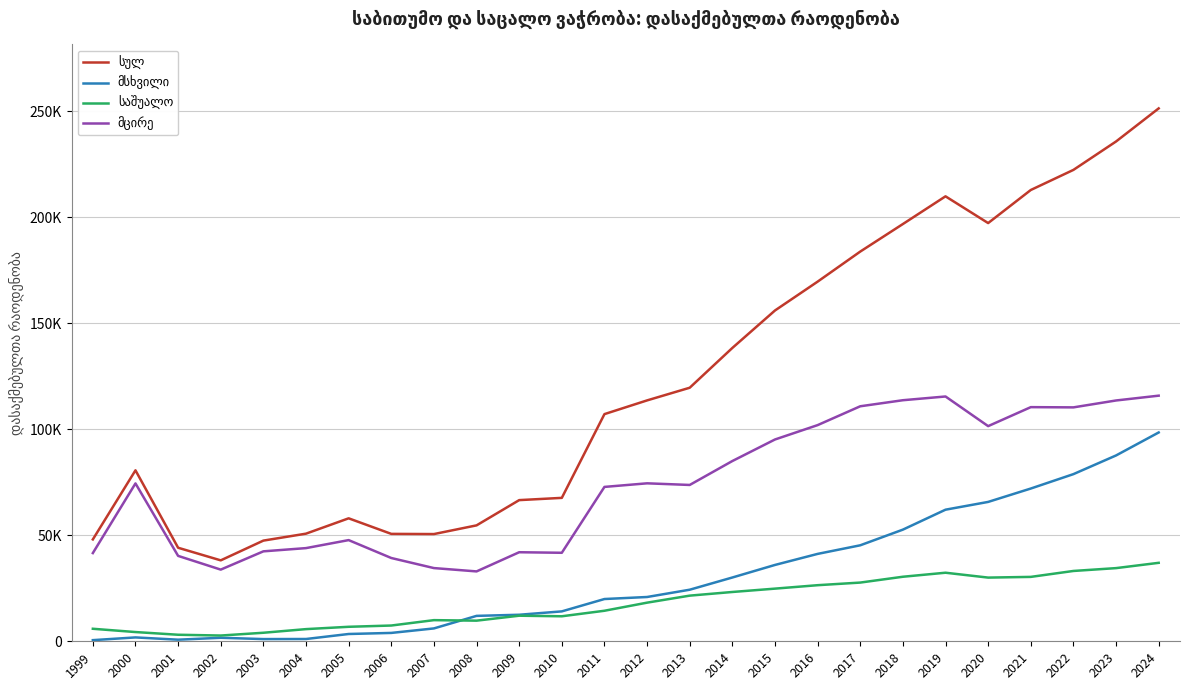

In მცირე, how many points are higher than both neighbors (excluding endpoints)?

6